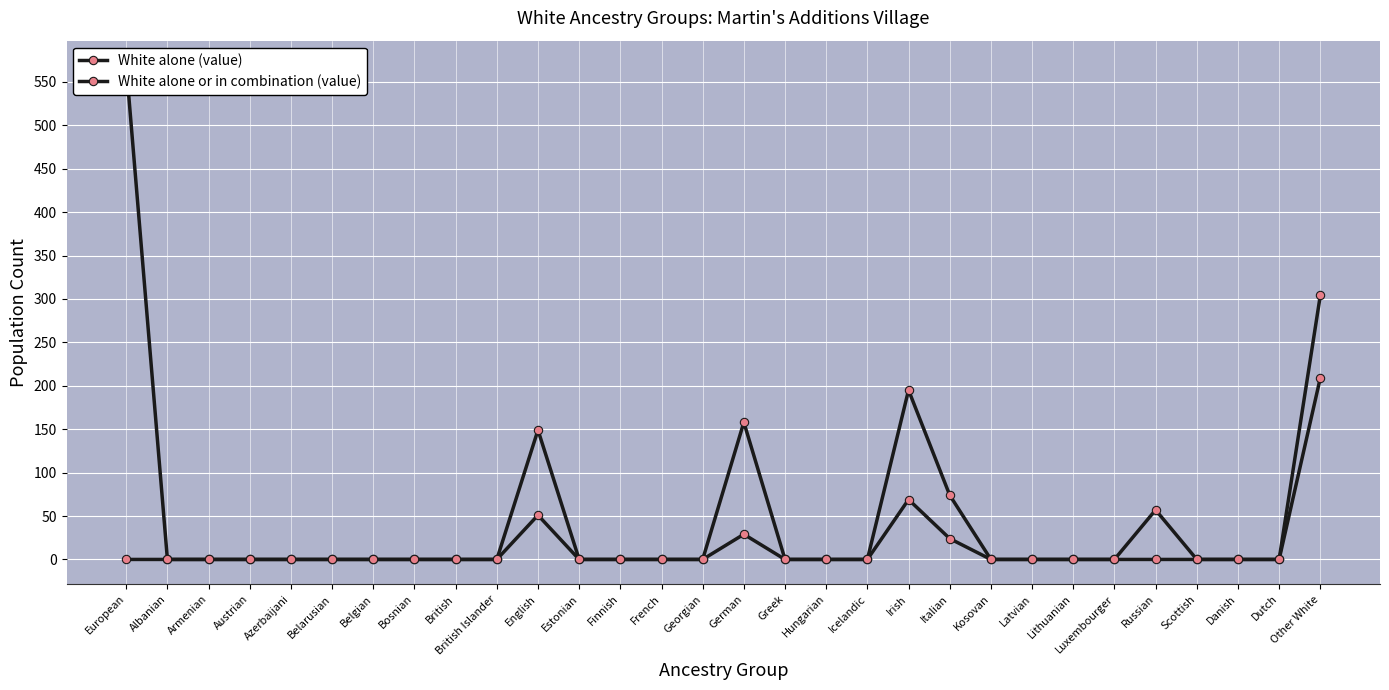

List the series in order of their overall mean, highest first.

White alone or in combination (value), White alone (value)